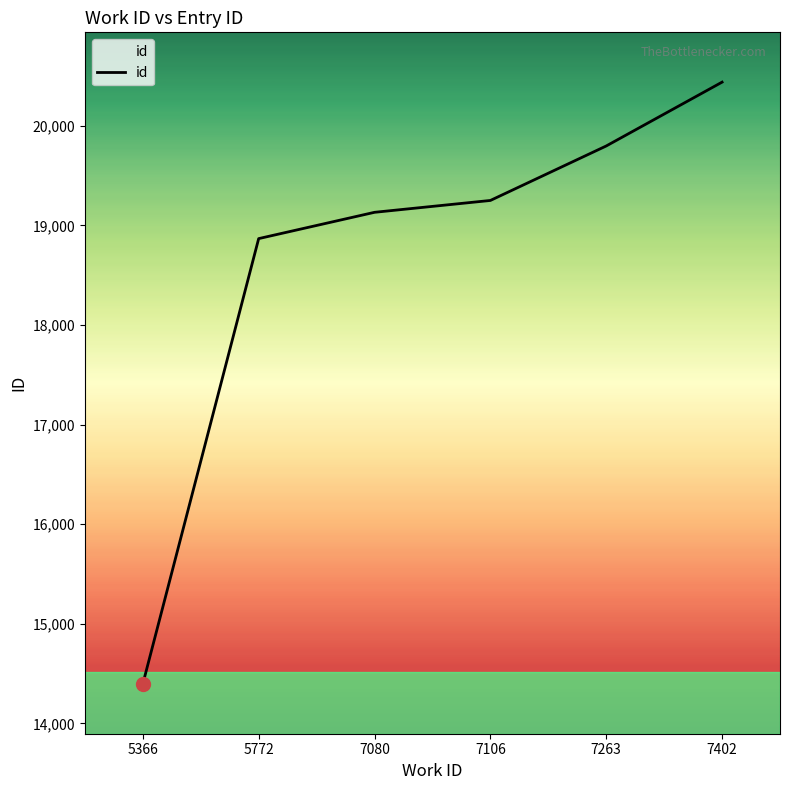

Reading left to right, extract all data points from this chart.

14396	18867	19131	19250	19797	20438